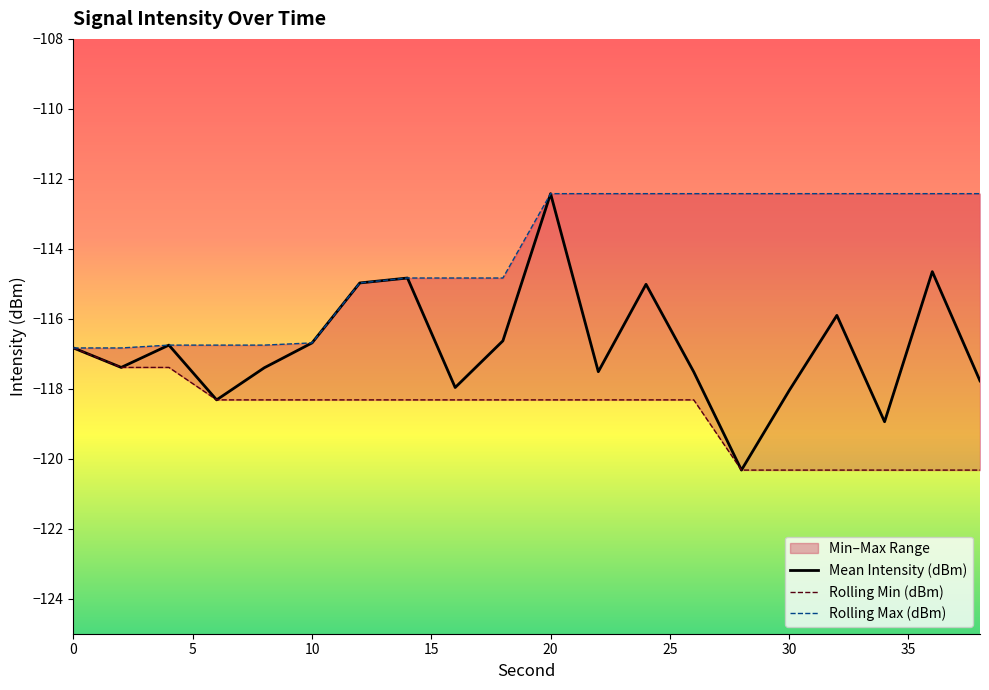

What is the value of the Rolling Max (dBm) point at the 20th from the left?

-112.4